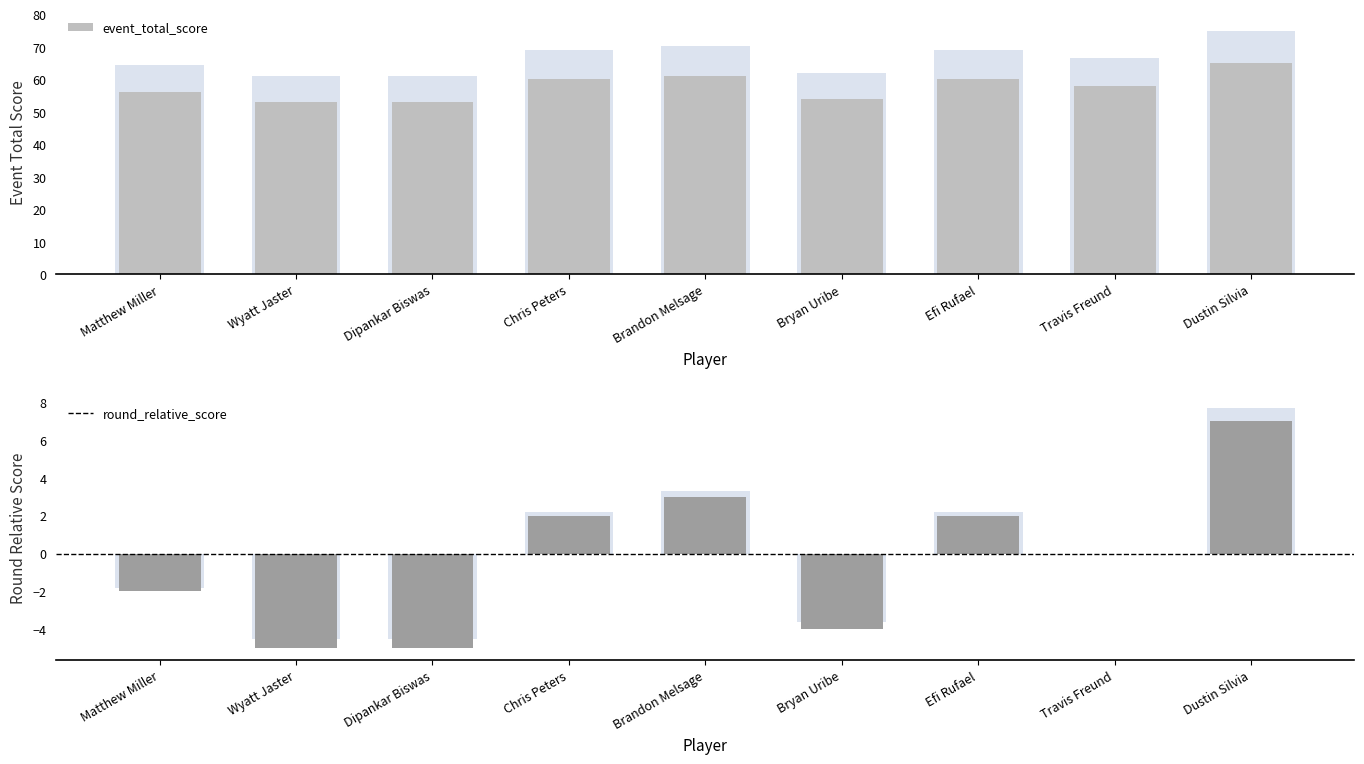

How many data points does each series have?

9